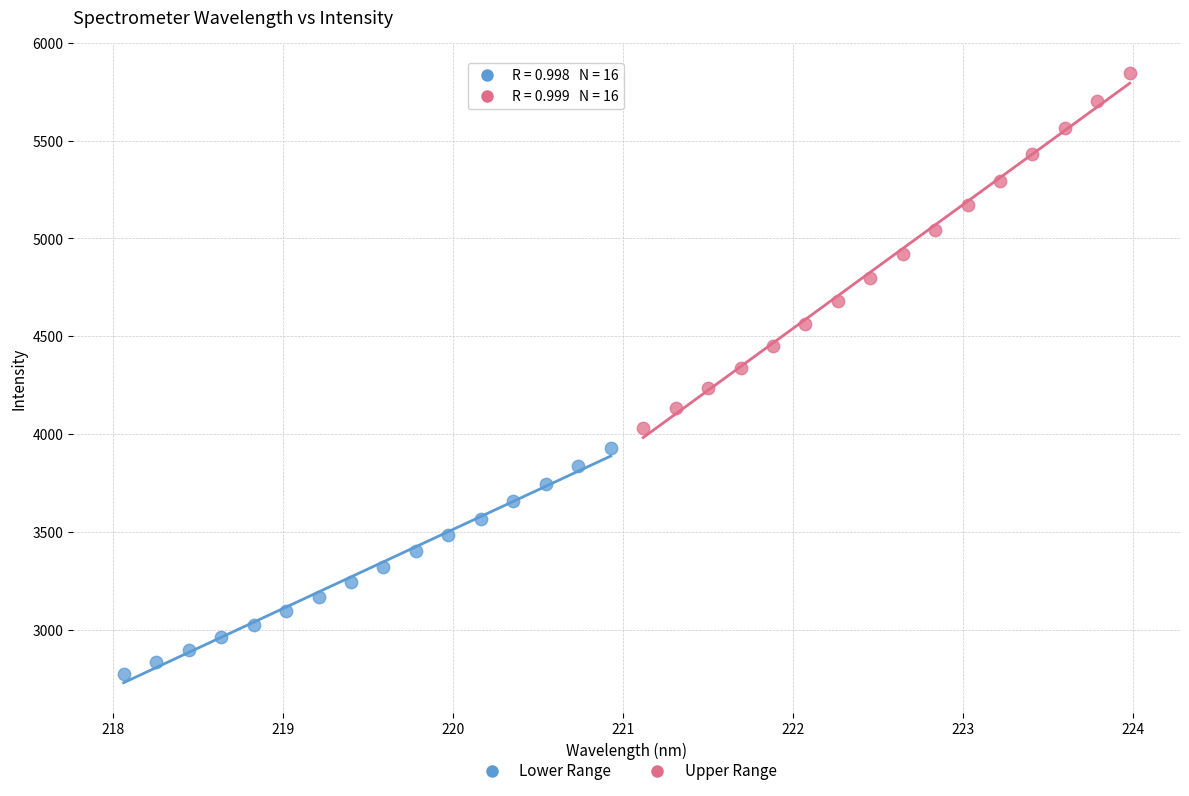

Which series contains the highest Y value?

Upper Range